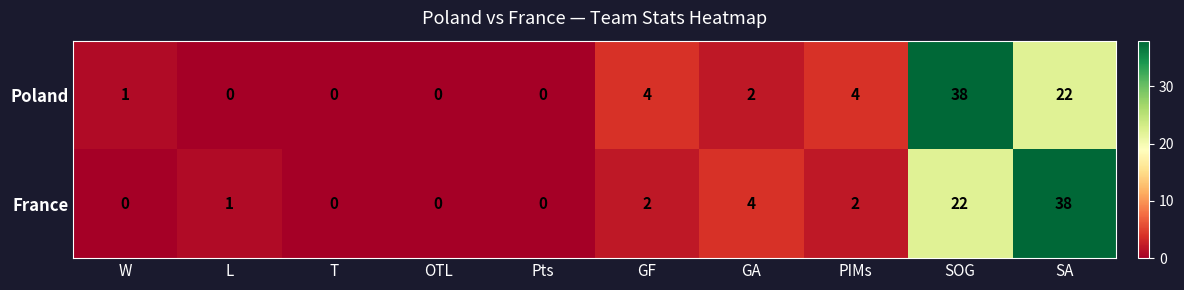

What is the spread (max minus min) of values at L?

1